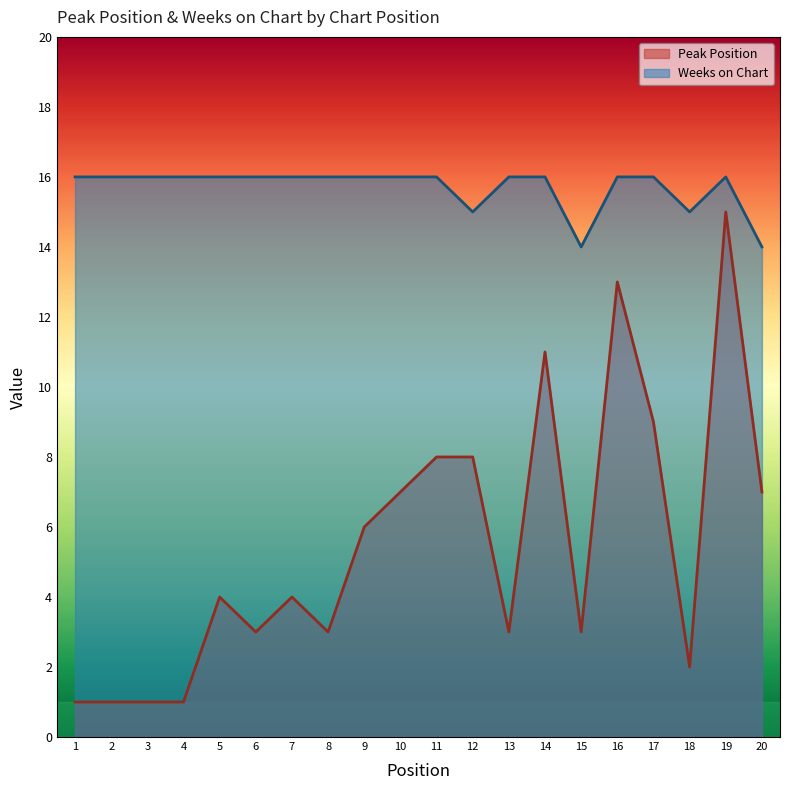

The Weeks on Chart series shows 14 at 20. True or false?

True